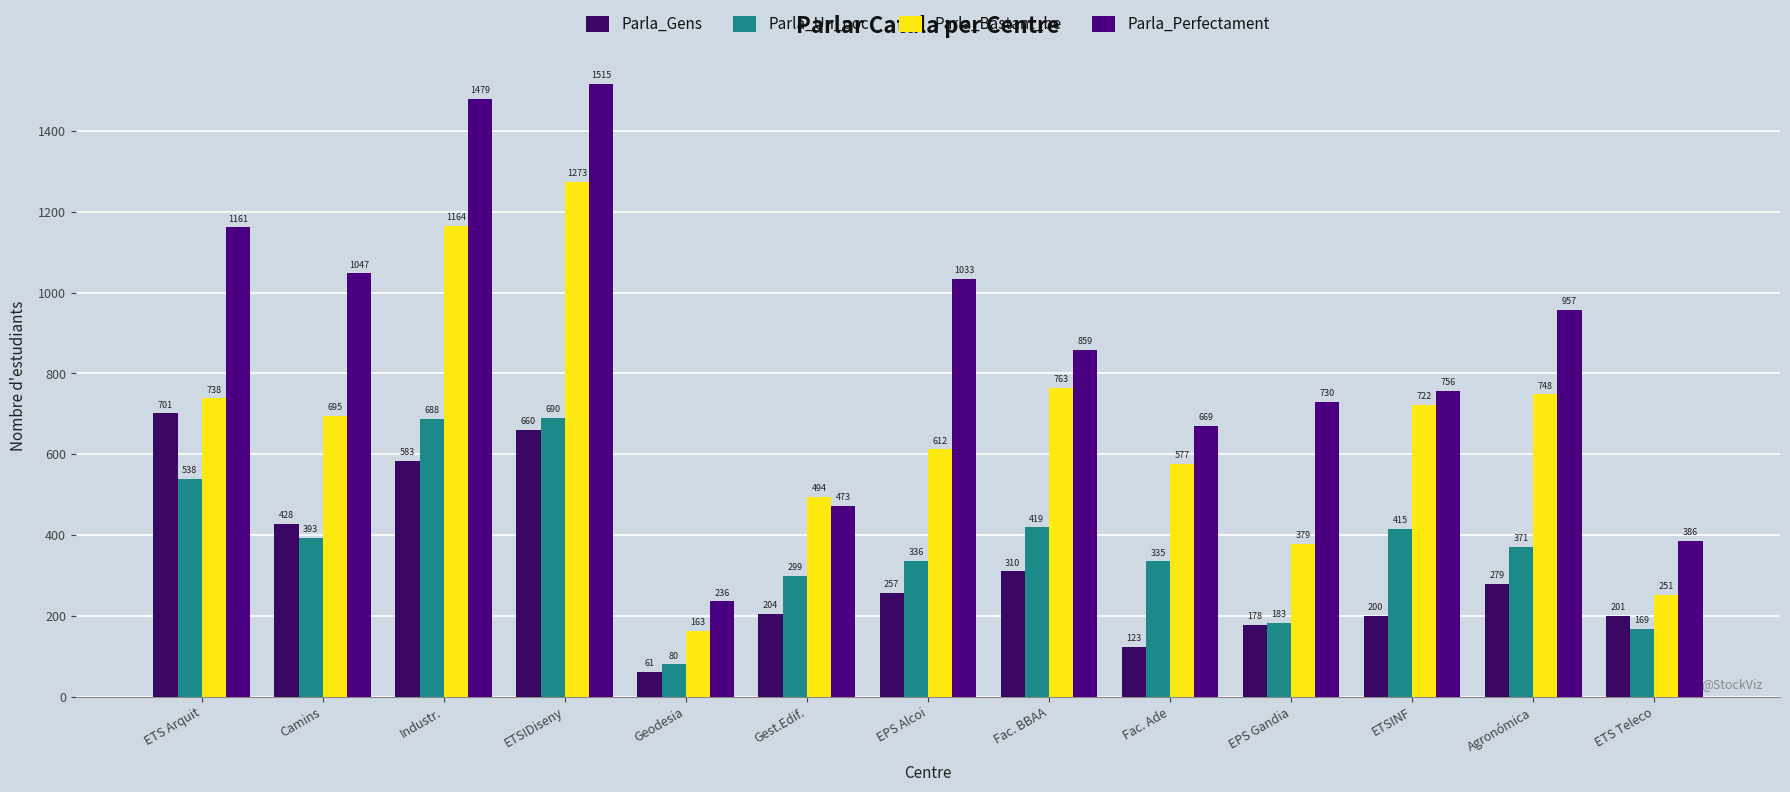

Reading left to right, extract all data points from this chart.

Parla_Gens: 701	428	583	660	61	204	257	310	123	178	200	279	201
Parla_Un_poc: 538	393	688	690	80	299	336	419	335	183	415	371	169
Parla_Bastant_be: 738	695	1164	1273	163	494	612	763	577	379	722	748	251
Parla_Perfectament: 1161	1047	1479	1515	236	473	1033	859	669	730	756	957	386